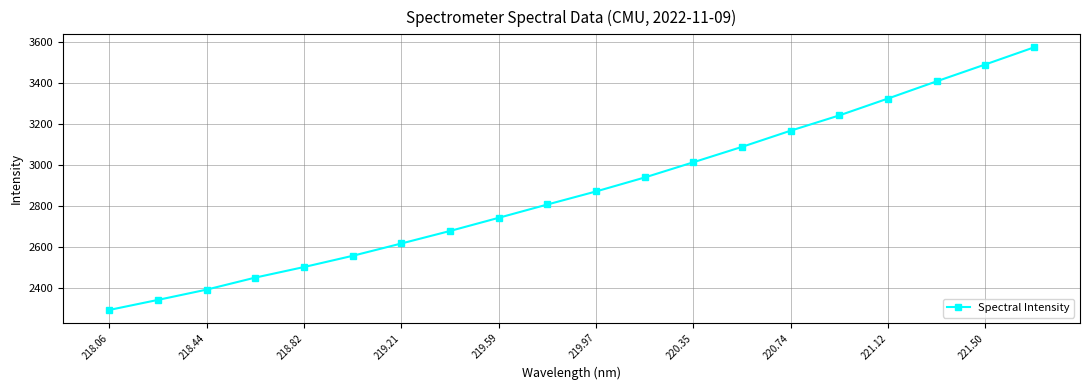

What is the smallest value displayed?

2294.7